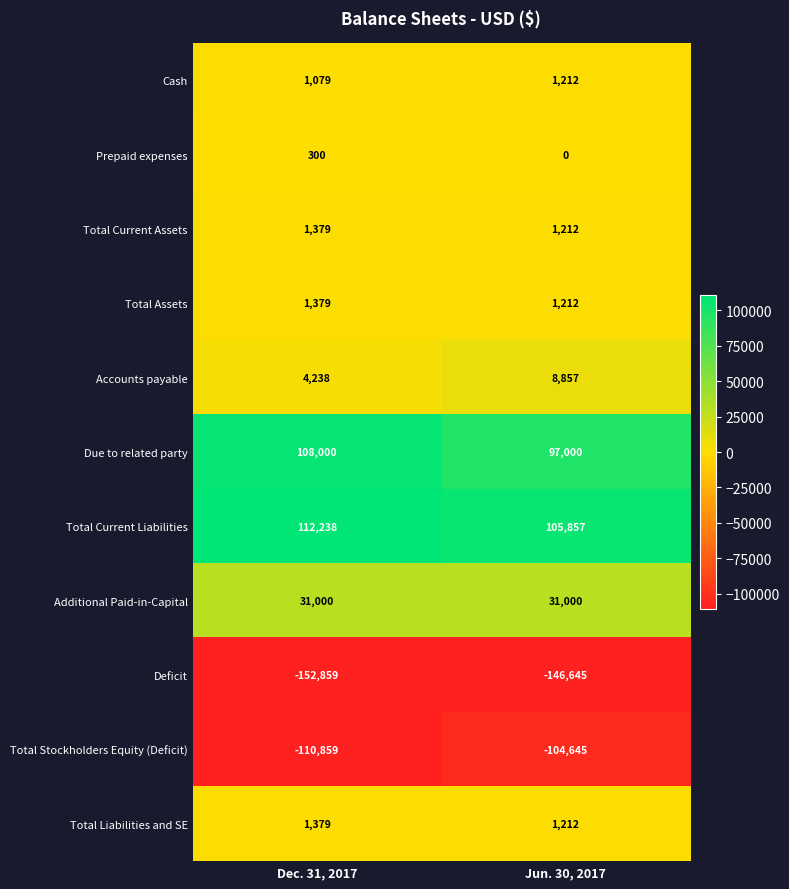

True or false: Total Current Assets has a value of 1379 at Dec. 31, 2017.

True